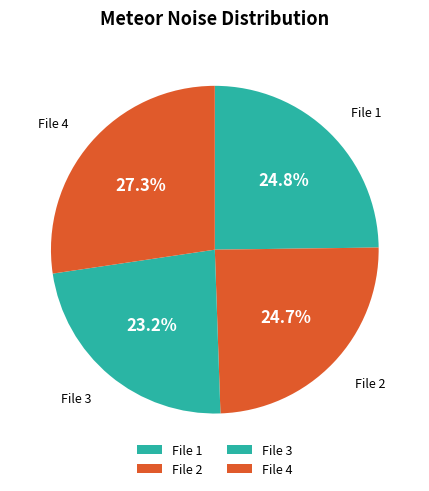

What is the total percentage of File 3 and File 1?

48.0%